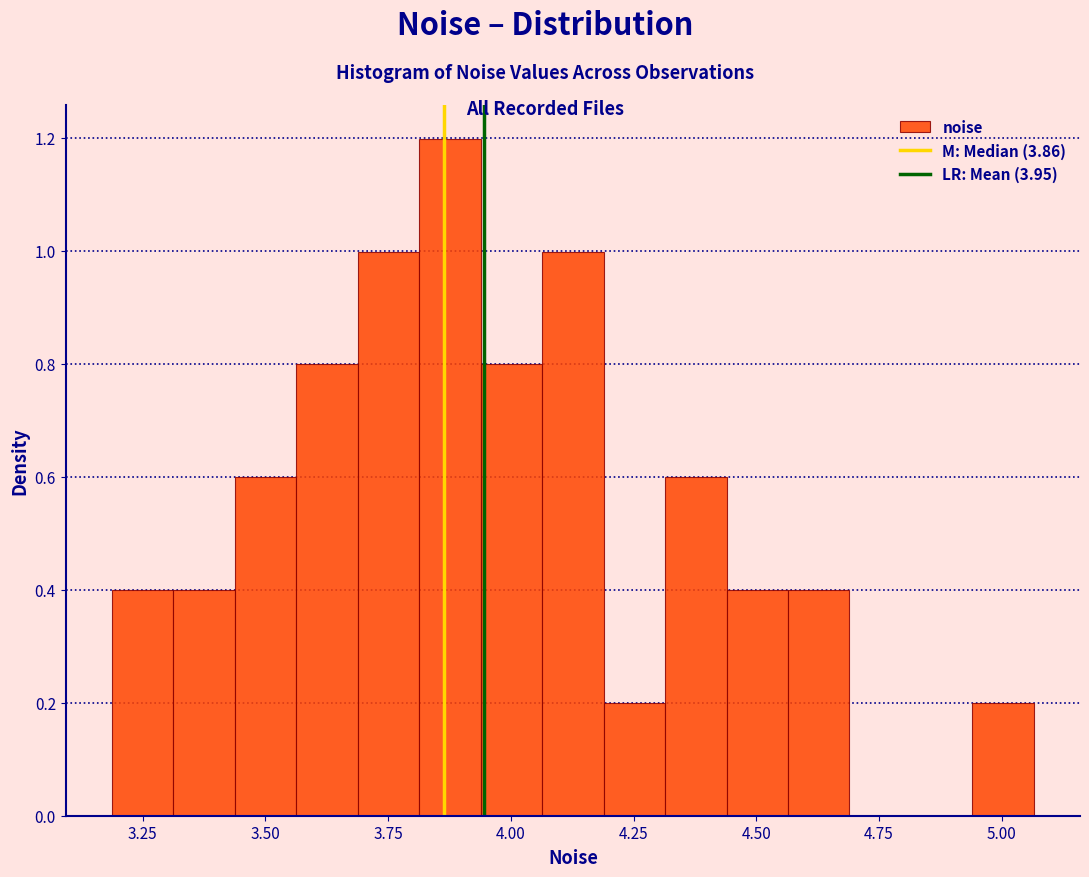

Read against the x-axis, roughly where is the centre of the tallest bar?

3.90